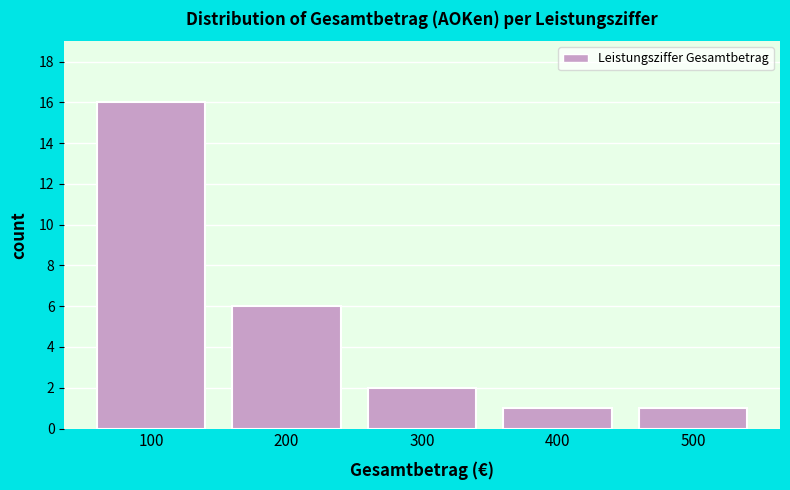

Reading right to left, transcribe all the data shown in this chart.

1	1	2	6	16